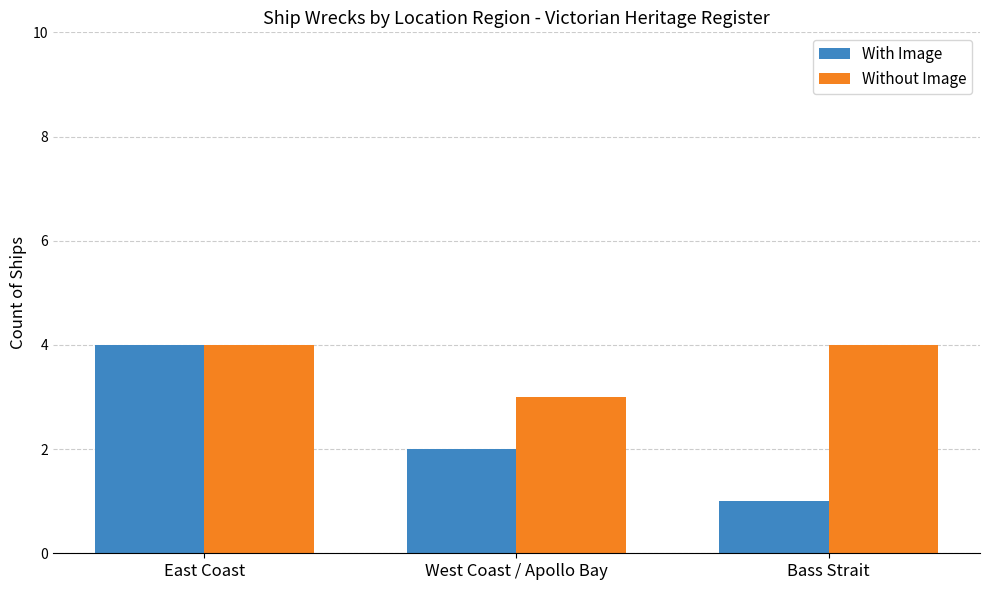

What is the label of the 2nd bar from the left?

West Coast / Apollo Bay